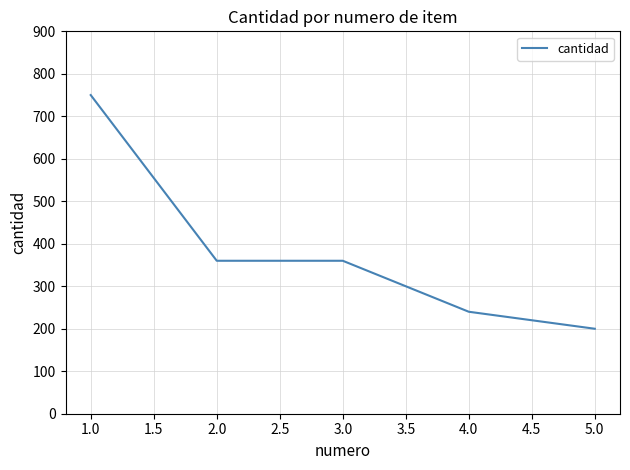

What is the maximum value shown in the chart?

750